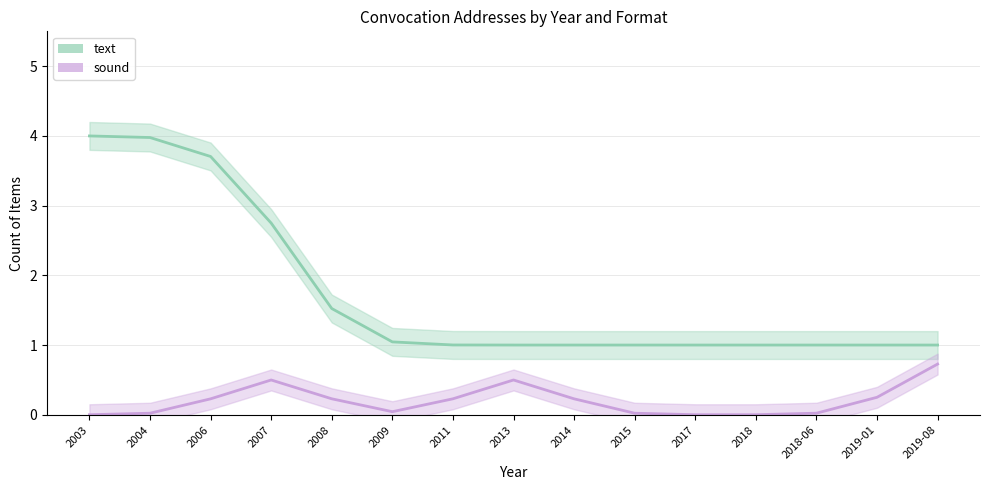

True or false: sound and text intersect in this chart.

False